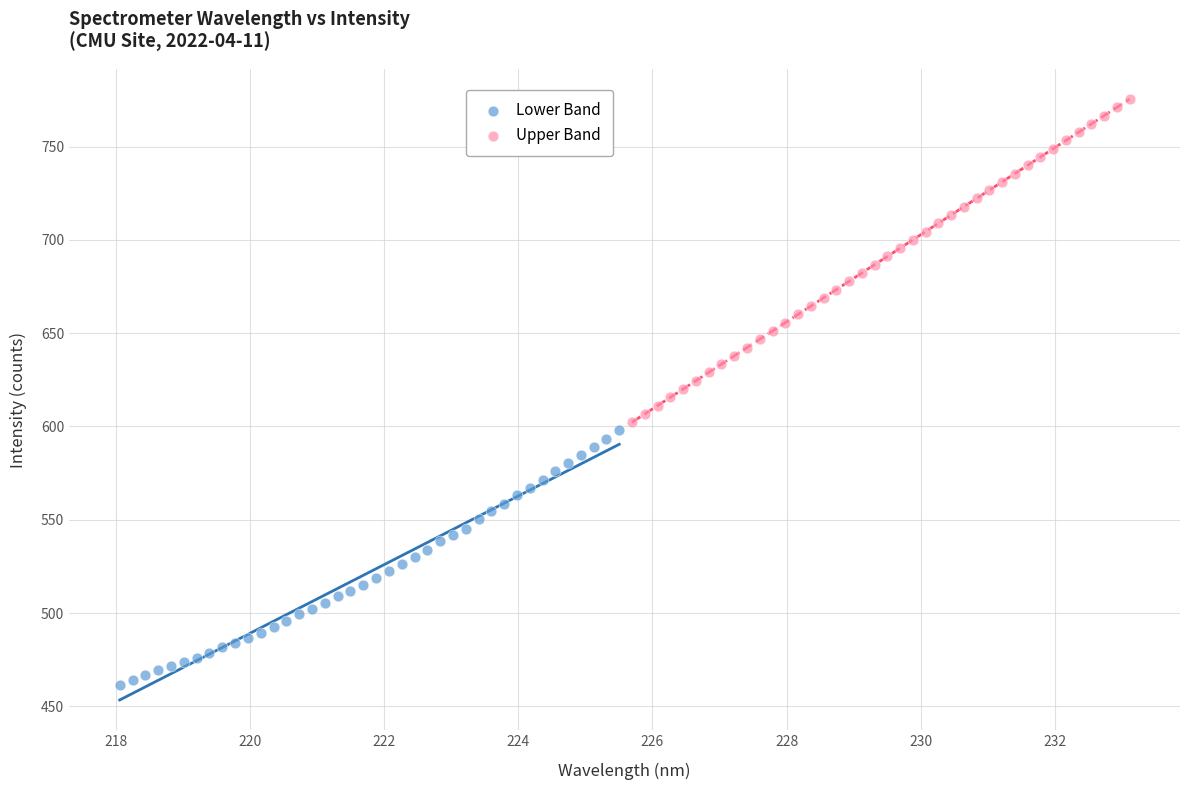

Which series has the widest spread of Y values?

Upper Band